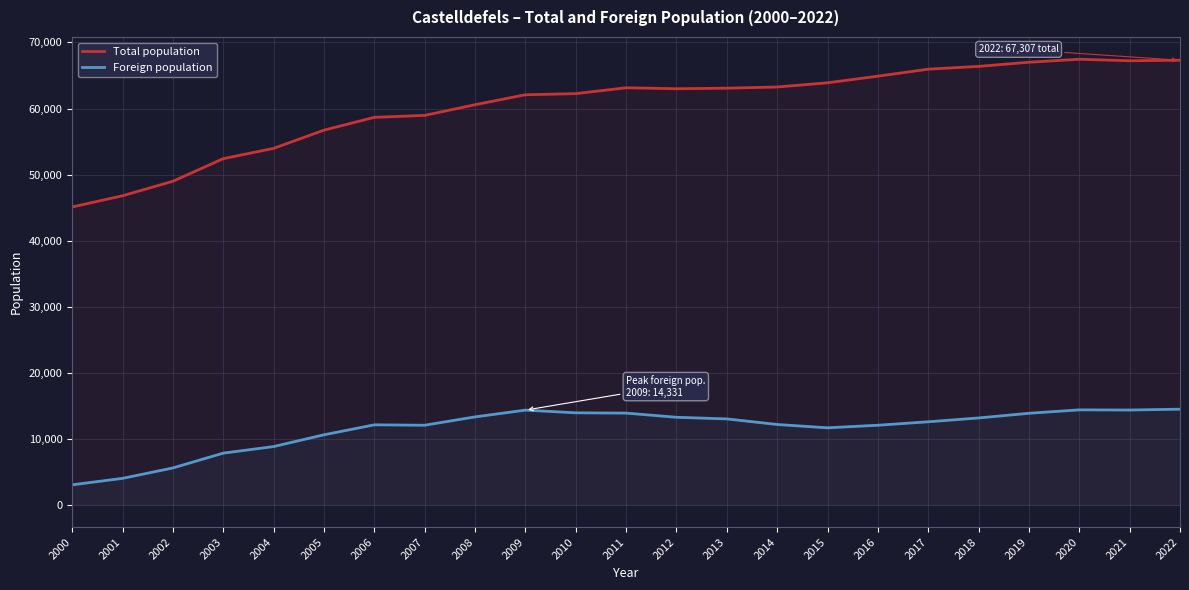

Where does the Total population series first go above 62989?

2011